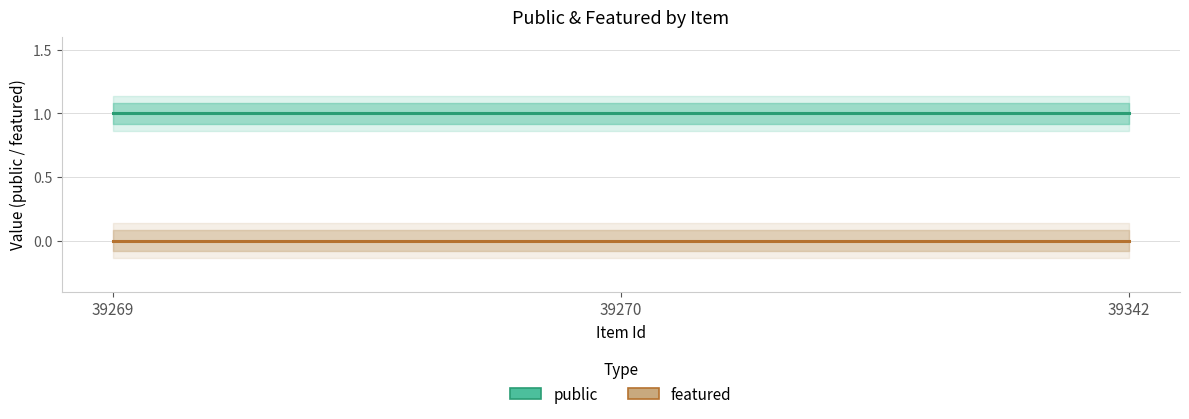

At how many categories does at least one series exceed 0?

3